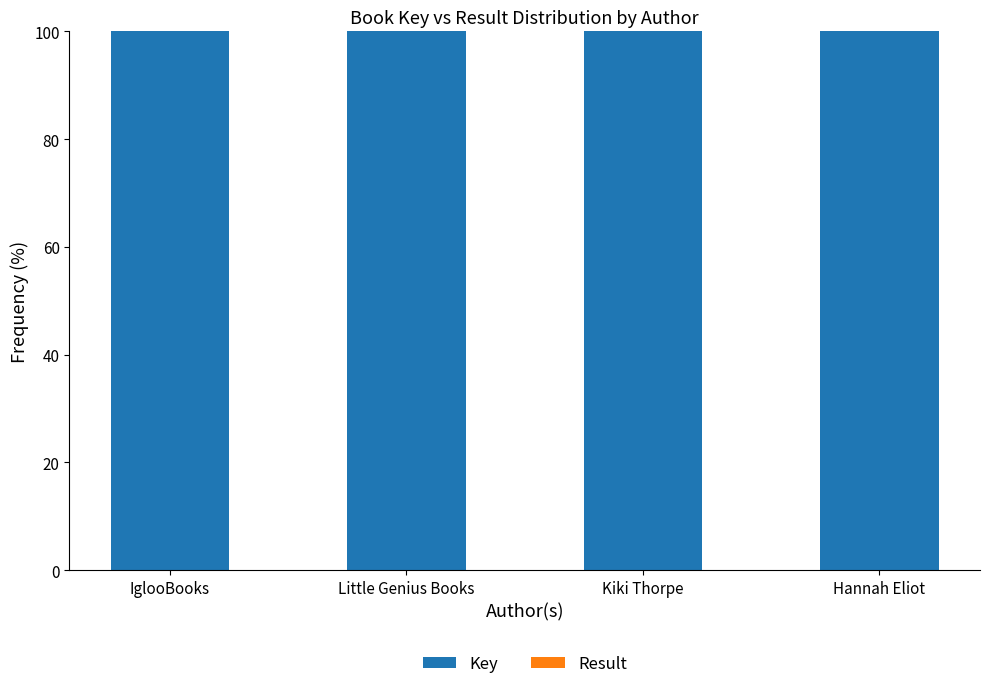

The value of Key at Hannah Eliot is 100.0. True or false?

True